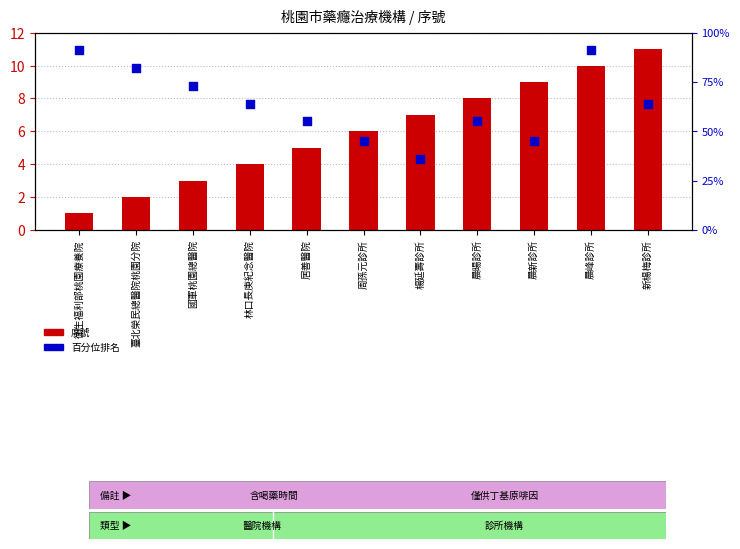

At how many categories does at least one series exceed 20?

11